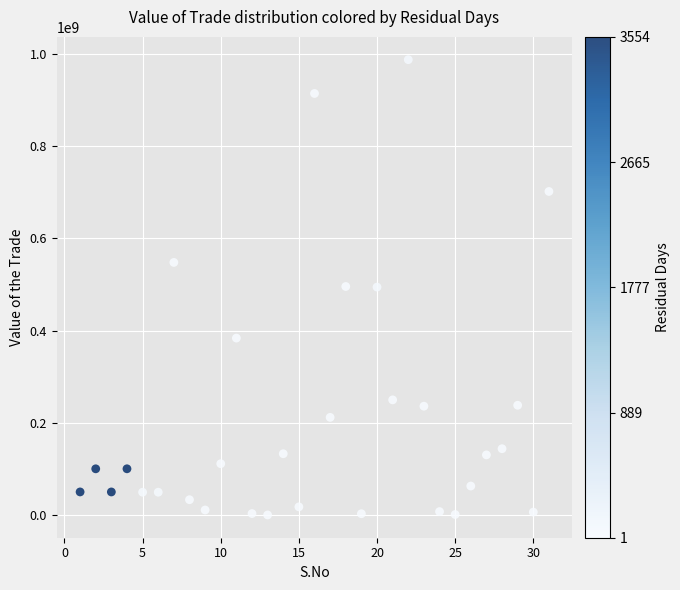

What is the range of Y values (max minus min)?

987242405.2